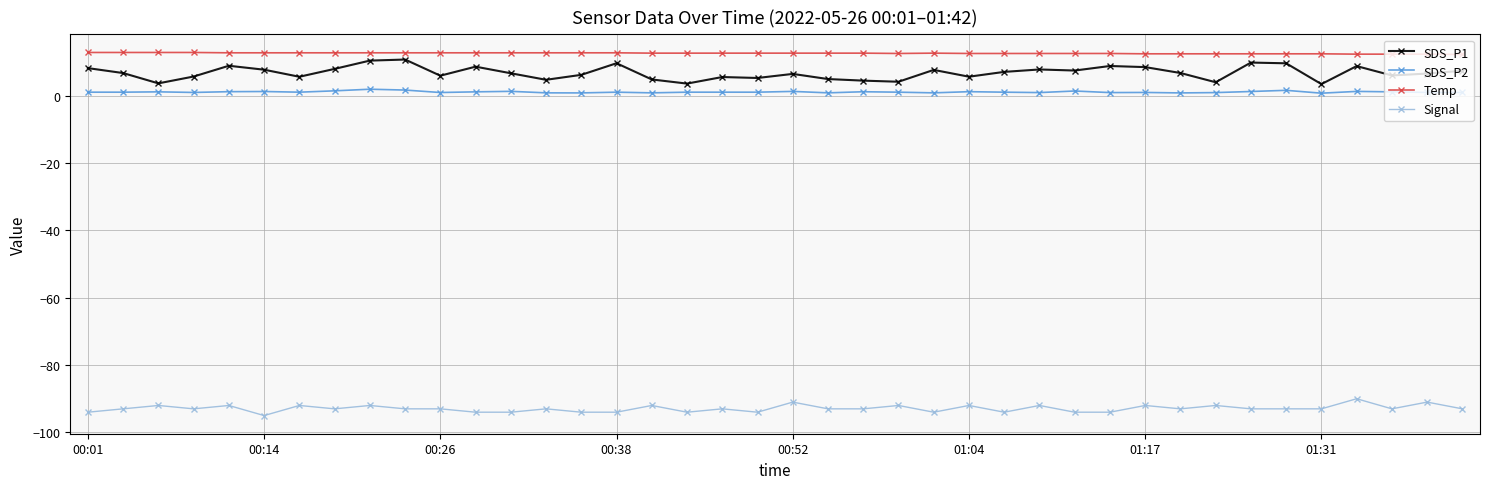

What is the sum of all Signal values?

-3716.0